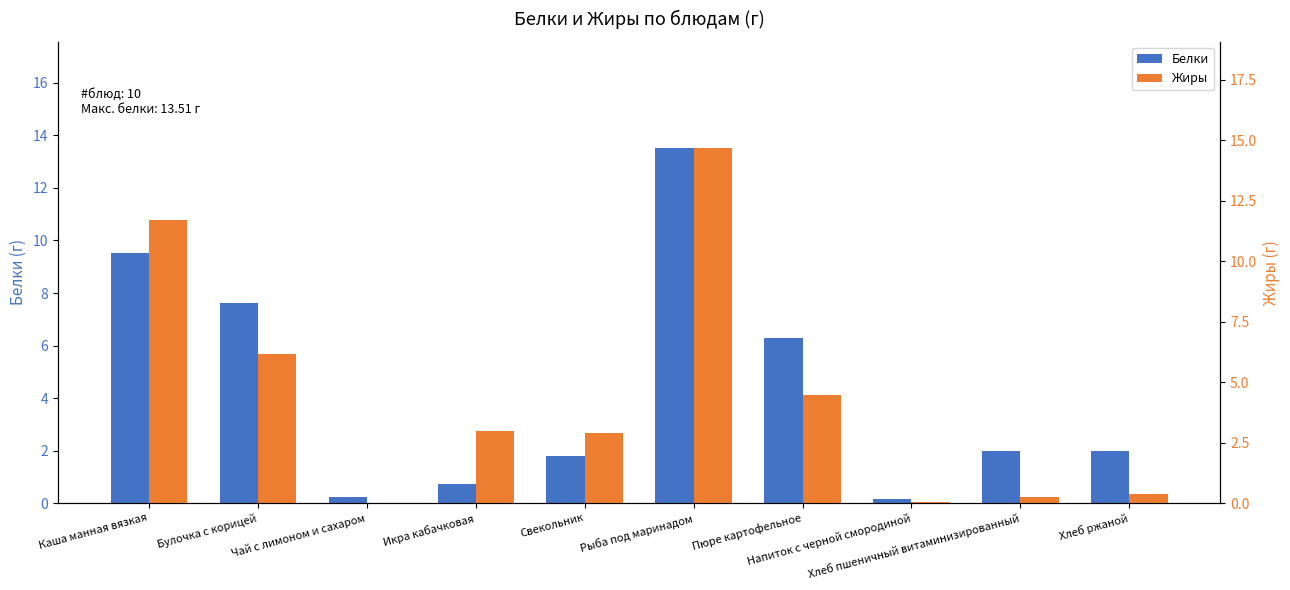

At which category does the chart reach its peak across all series?

Рыба под маринадом